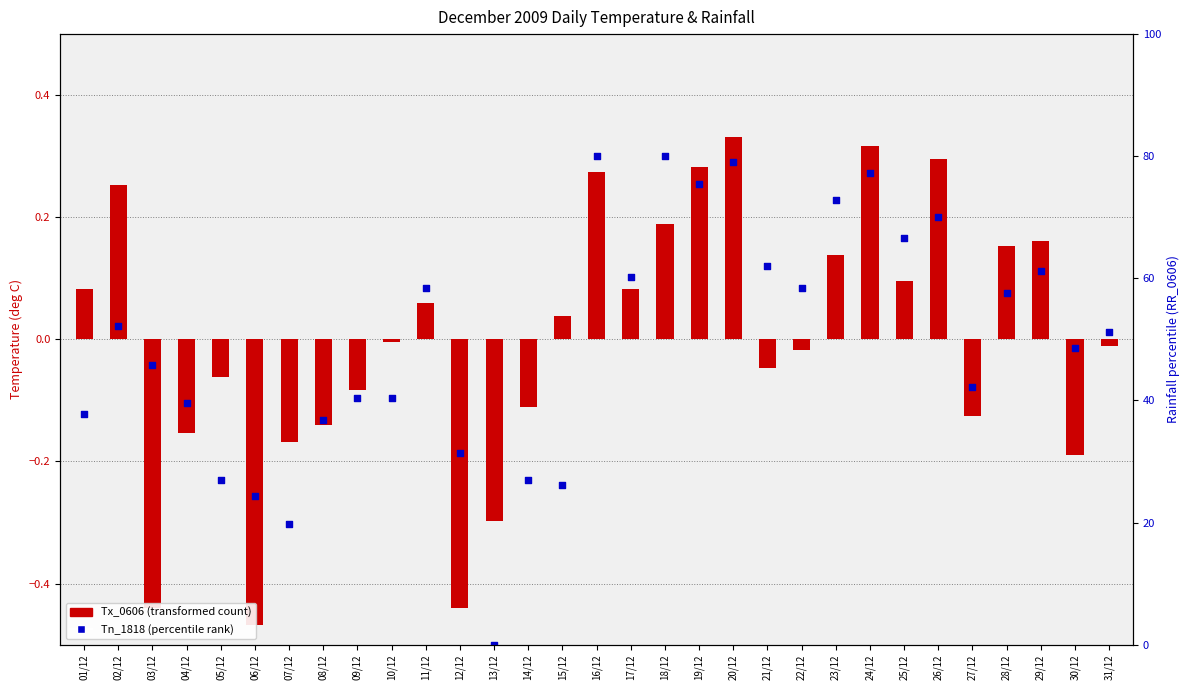

Is the value of Tn_1818 (percentile rank) at 10/12 greater than the value of Tx_0606 (transformed) at 06/12?

Yes